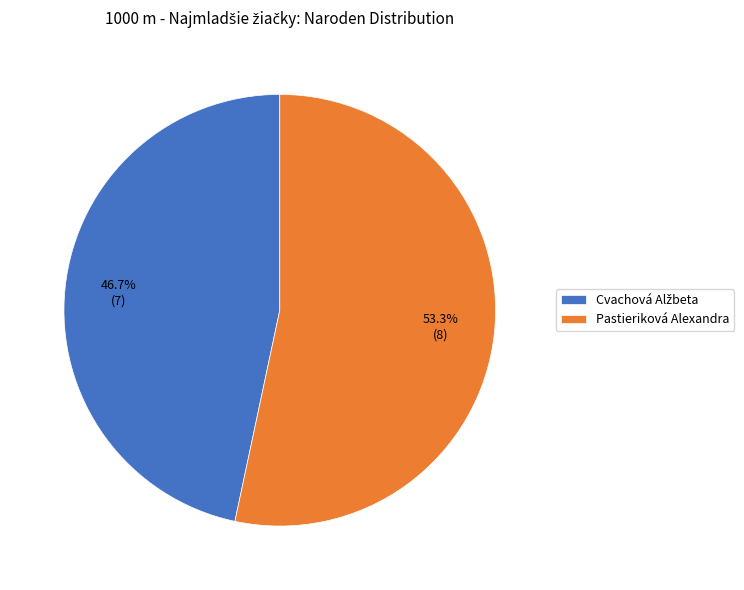

What percentage is NOT represented by Pastieriková Alexandra?

46.7%